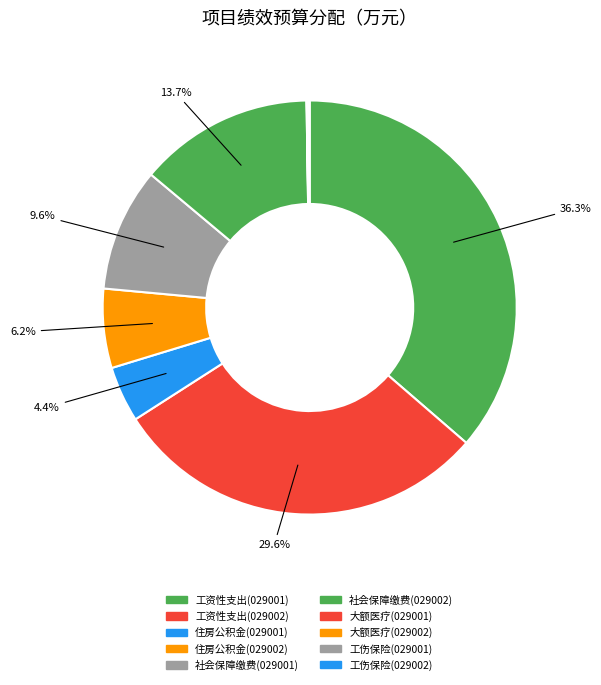

What percentage do 住房公积金(029001) and 工伤保险(029001) together represent?

4.4%